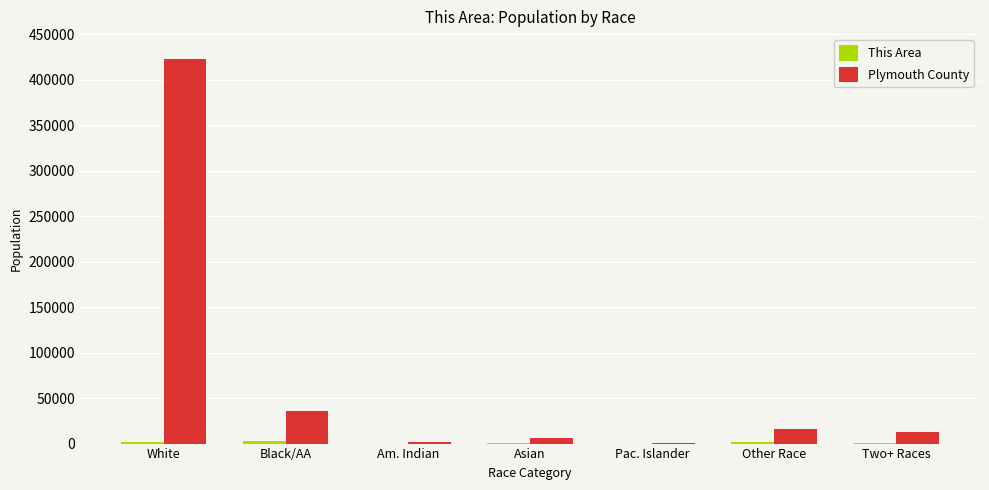

Which series has the largest total across all categories?

Plymouth County